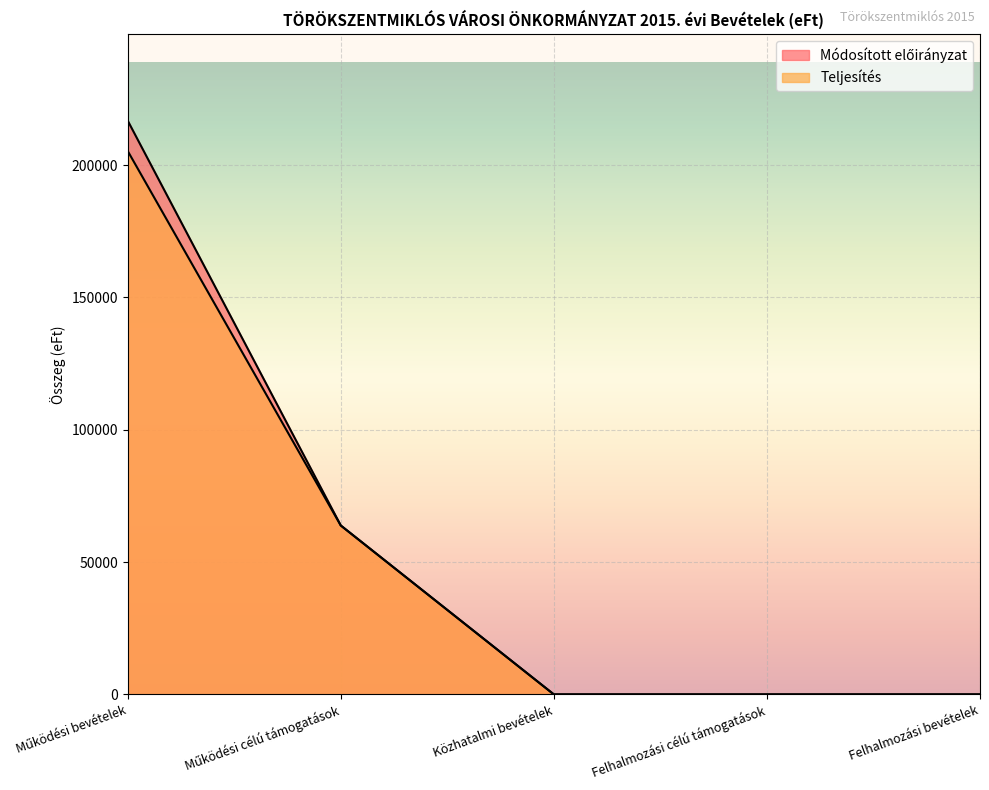

What are all the series names shown in the legend?

Módosított előirányzat, Teljesítés